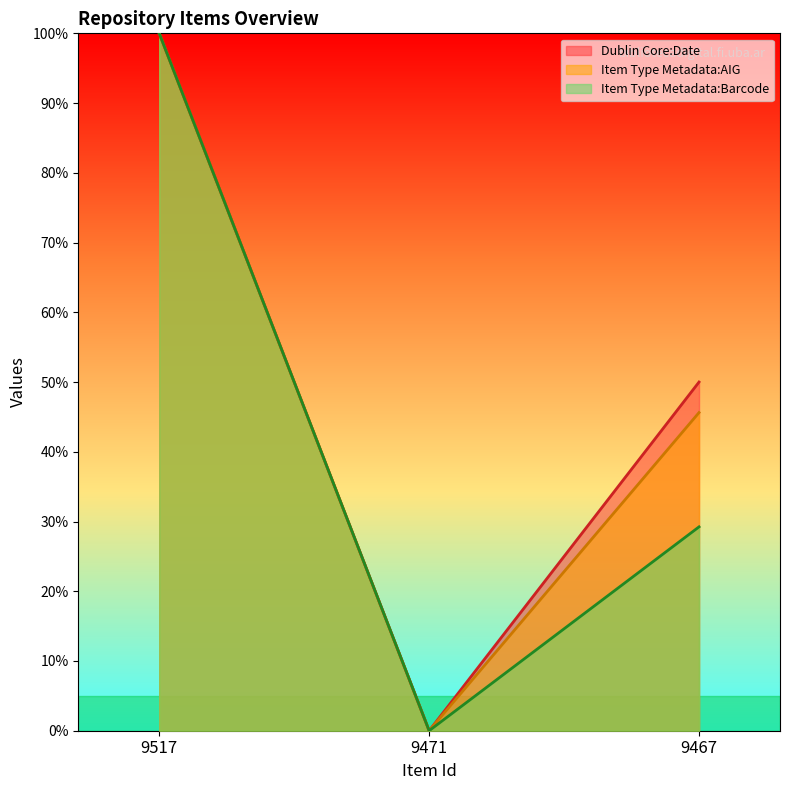

At 9517, list the series in order from smallest to largest.

Dublin Core:Date, Item Type Metadata:AIG, Item Type Metadata:Barcode